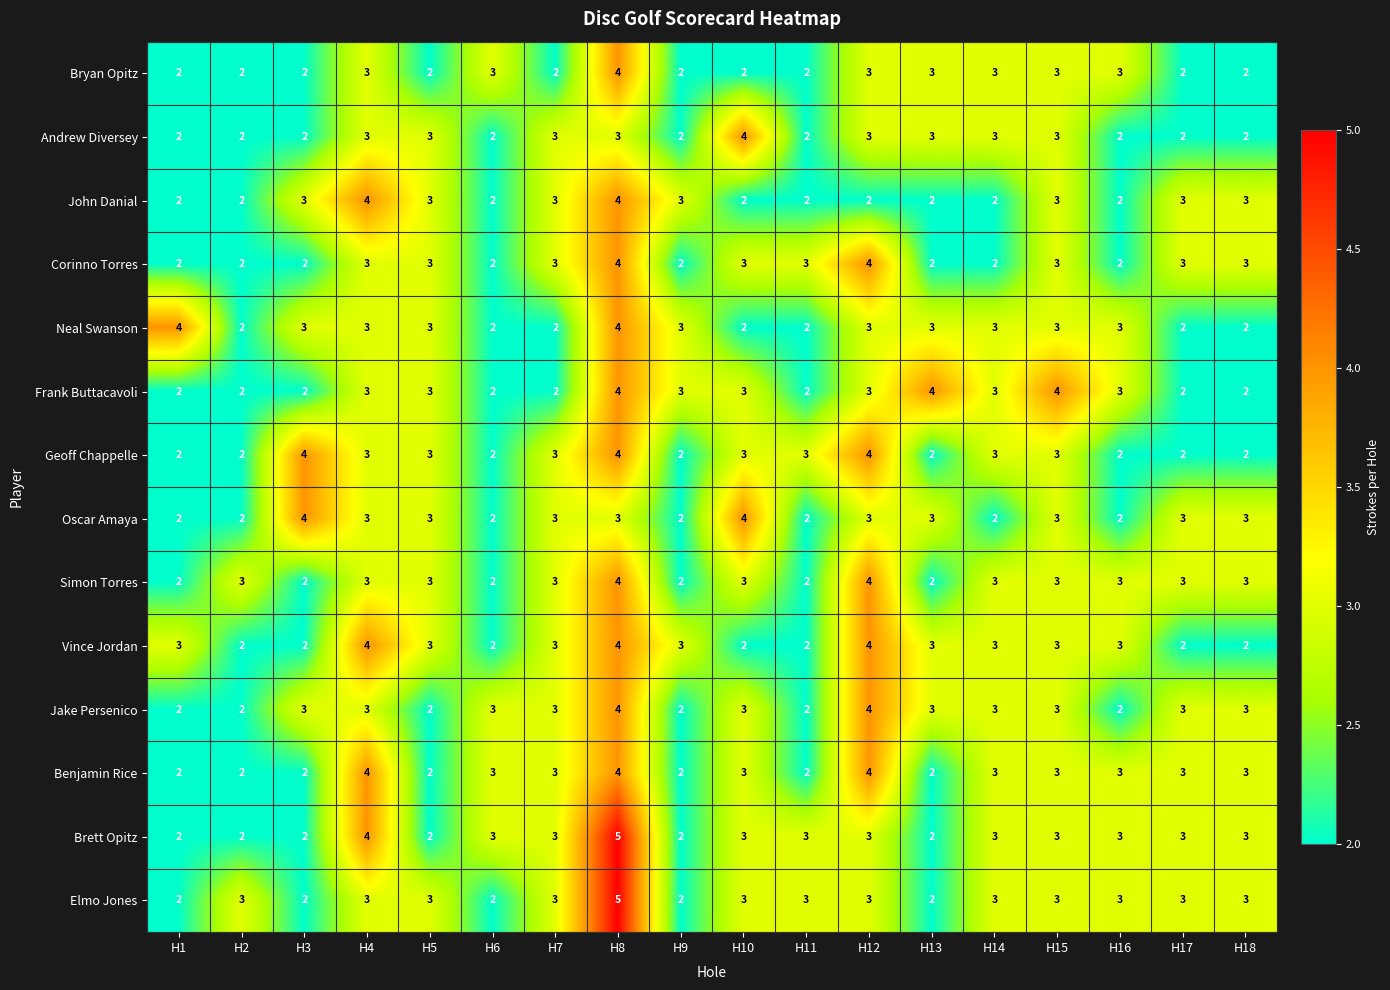

Read the Brett Opitz value at H8.

5